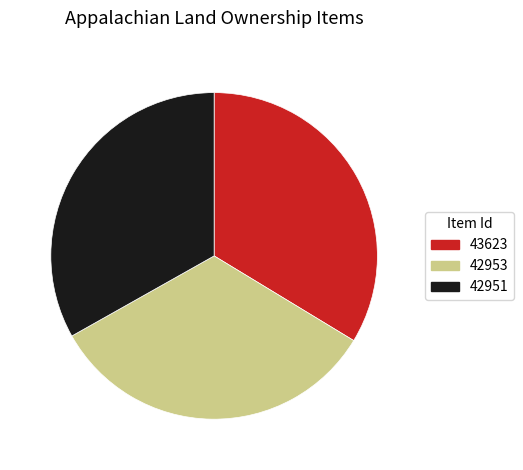

Is there any slice that represents more than half of the pie?

No